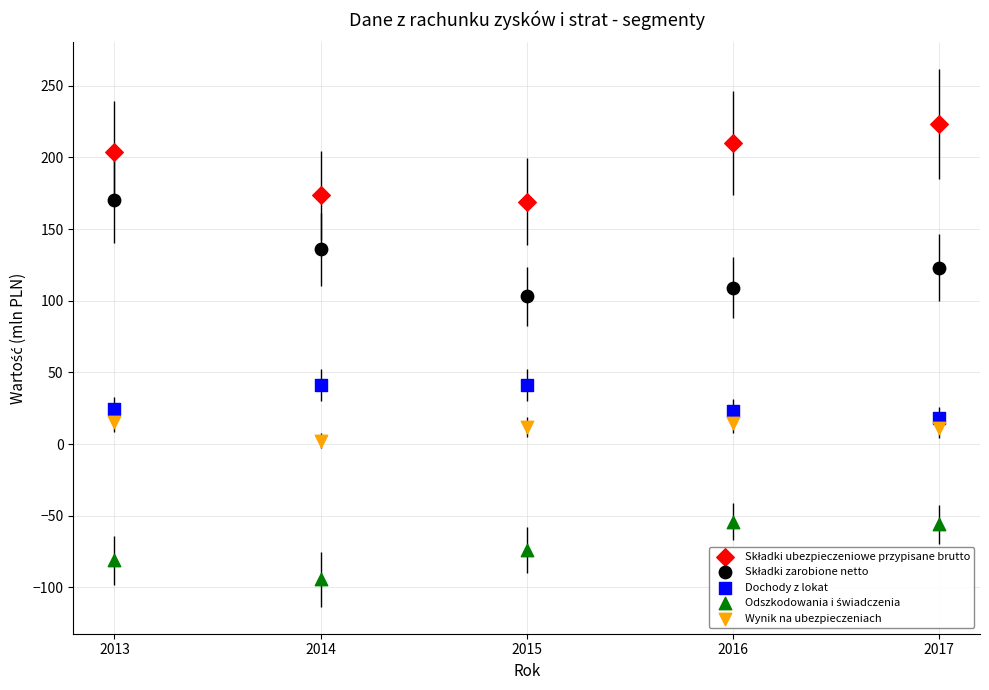

Across all data points, what is the range of X values (max minus min)?

4.0